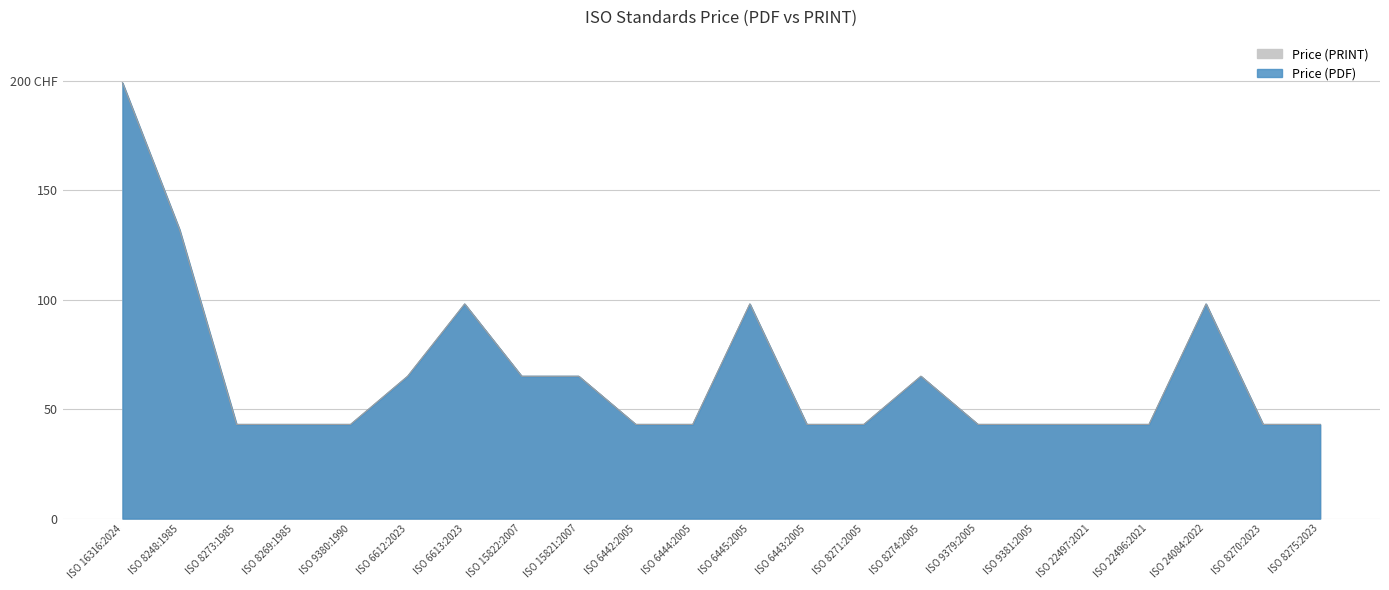

Is it true that Price (PDF) equals 13 at ISO 22497:2021?

False